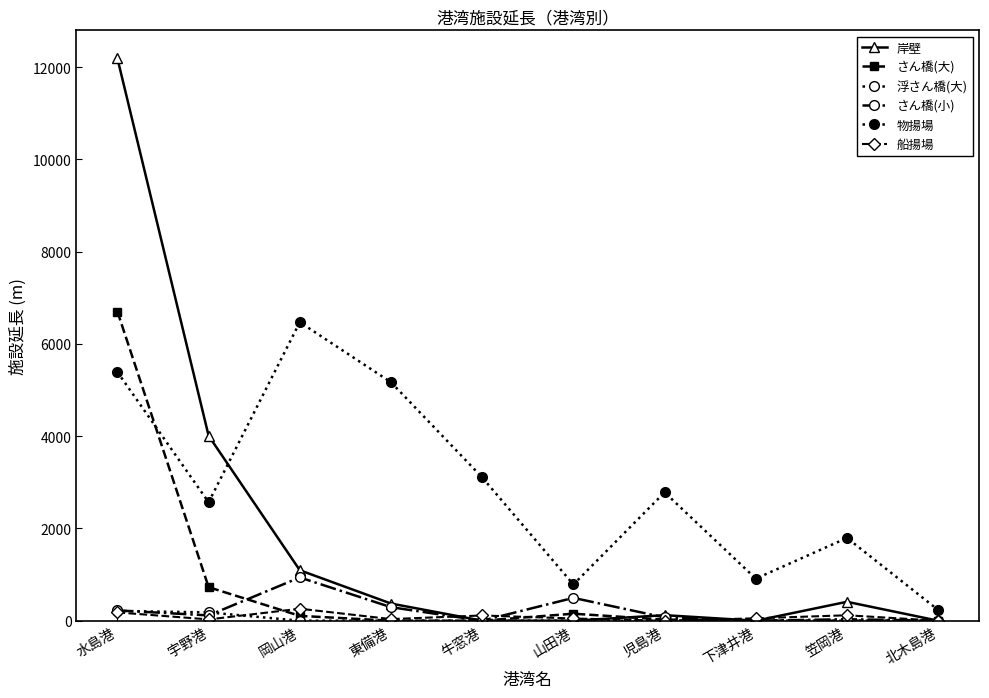

Where is 浮さん橋(大) nearest to the value 106?

宇野港